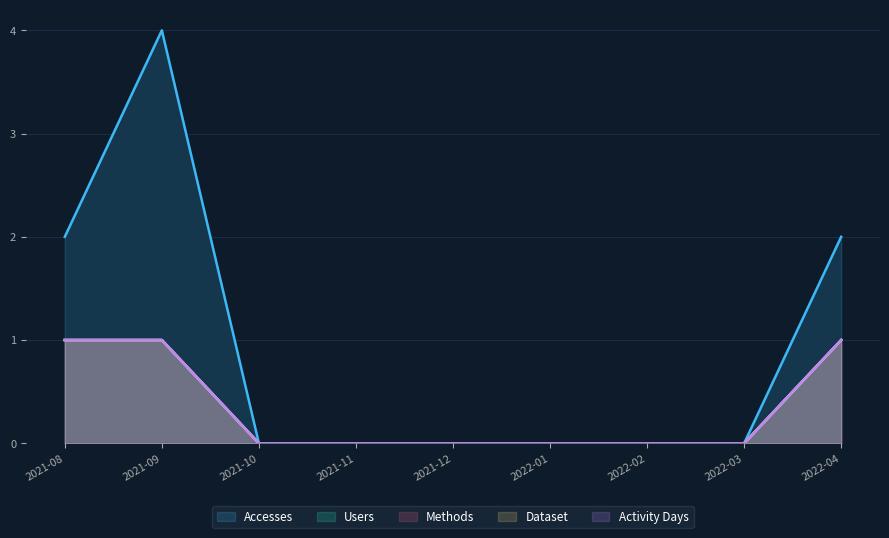

True or false: Users has a value of 1 at 2022-04.

True